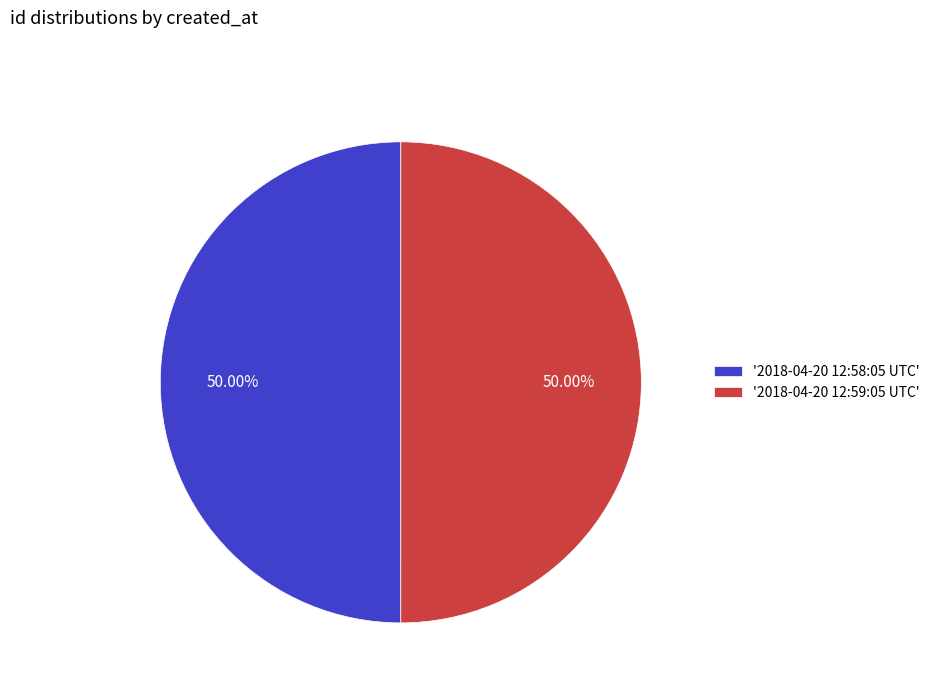

Approximately how many times larger is the value at '2018-04-20 12:58:05 UTC' compared to '2018-04-20 12:59:05 UTC'?

1.0